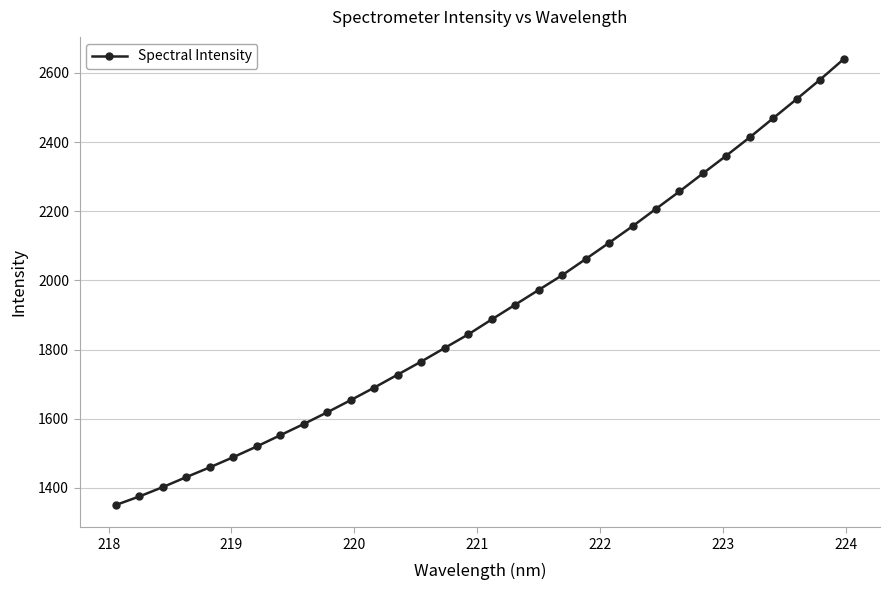

What is the difference between the second highest and second lowest values?

1205.6